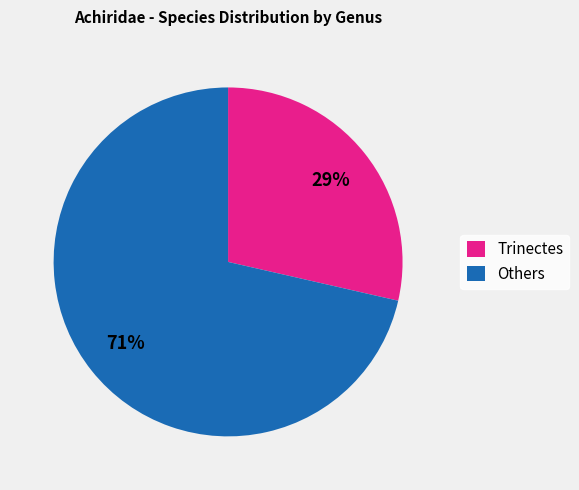

Is the sum of Others and Trinectes greater than half?

Yes